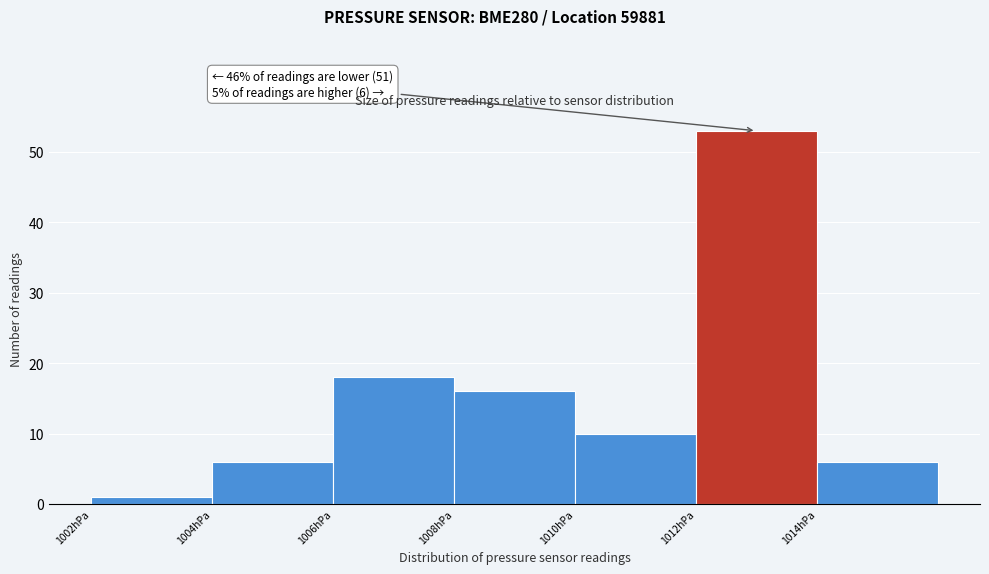

Reading left to right, transcribe all the data shown in this chart.

1	6	18	16	10	53	6